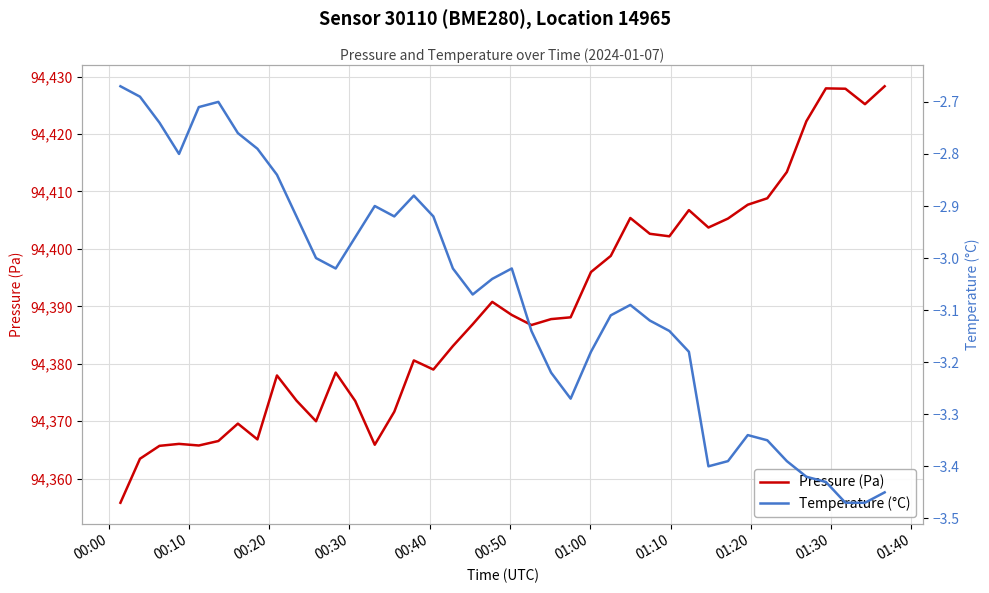

What is the lowest value of the Pressure (Pa) series?

94355.8